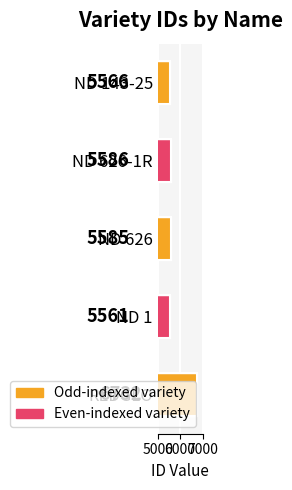

Rank the categories by value from highest to lowest.

REDGLO, ND 626-1R, ND 626, ND 143-25, ND 1